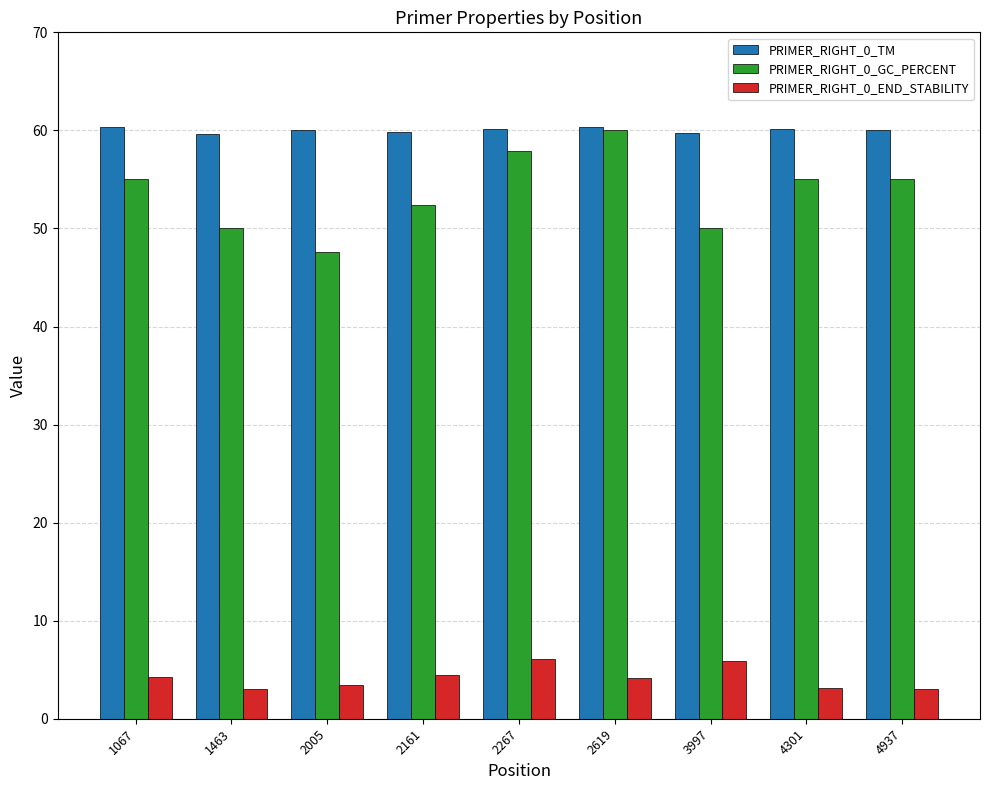

What is the value of the PRIMER_RIGHT_0_END_STABILITY bar at the 5th from the left?

6.1